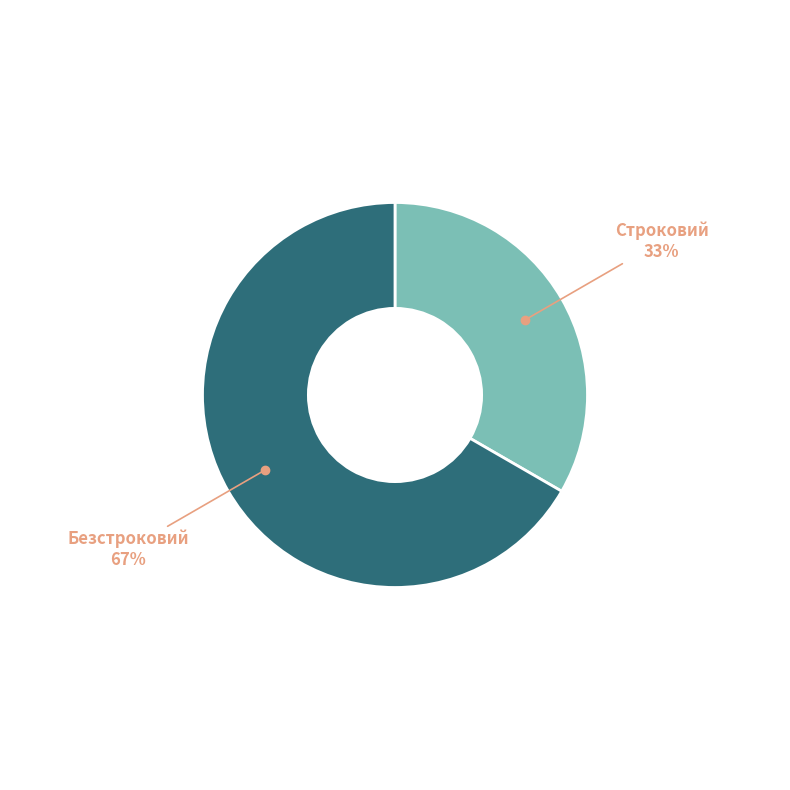

Is there any slice that represents more than half of the pie?

Yes